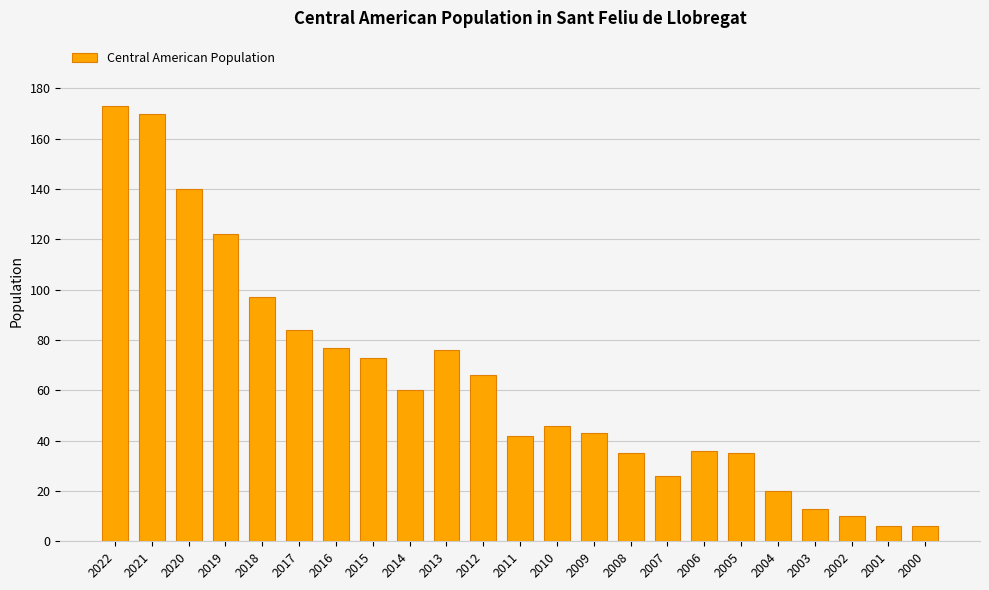

The chart shows a value of 46 at 2010. True or false?

True